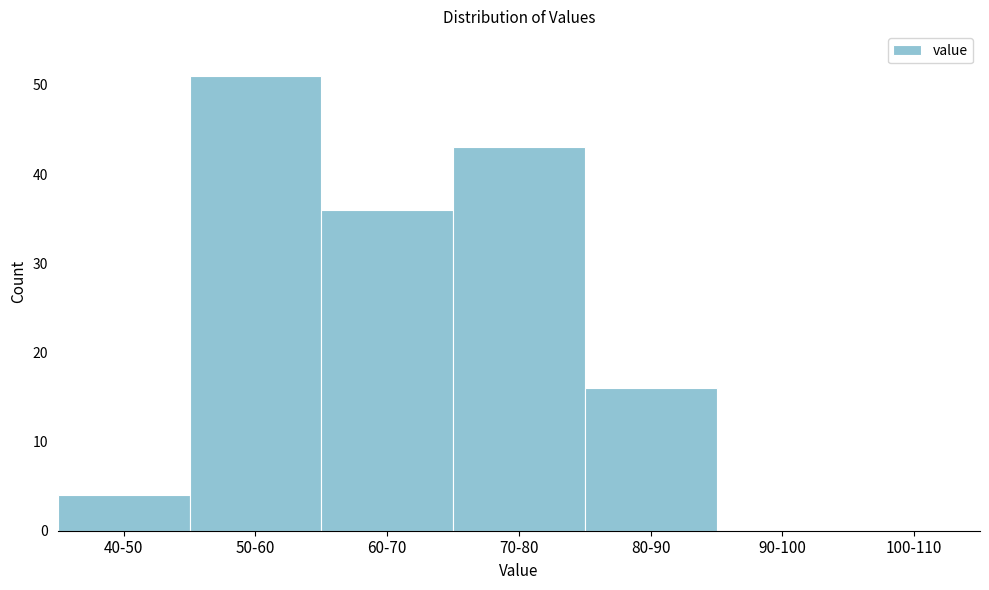

Reading left to right, list all the values displayed in this chart.

40-50=4	50-60=51	60-70=36	70-80=43	80-90=16	90-100=0	100-110=0